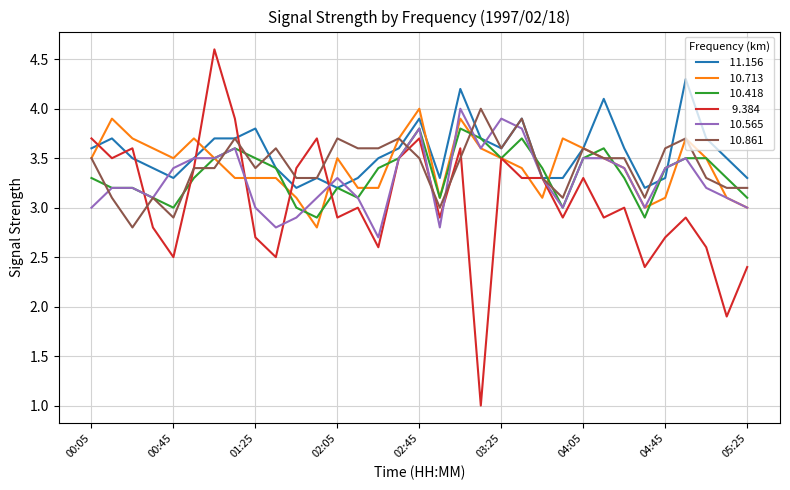

What is the minimum value shown in the chart?

1.0